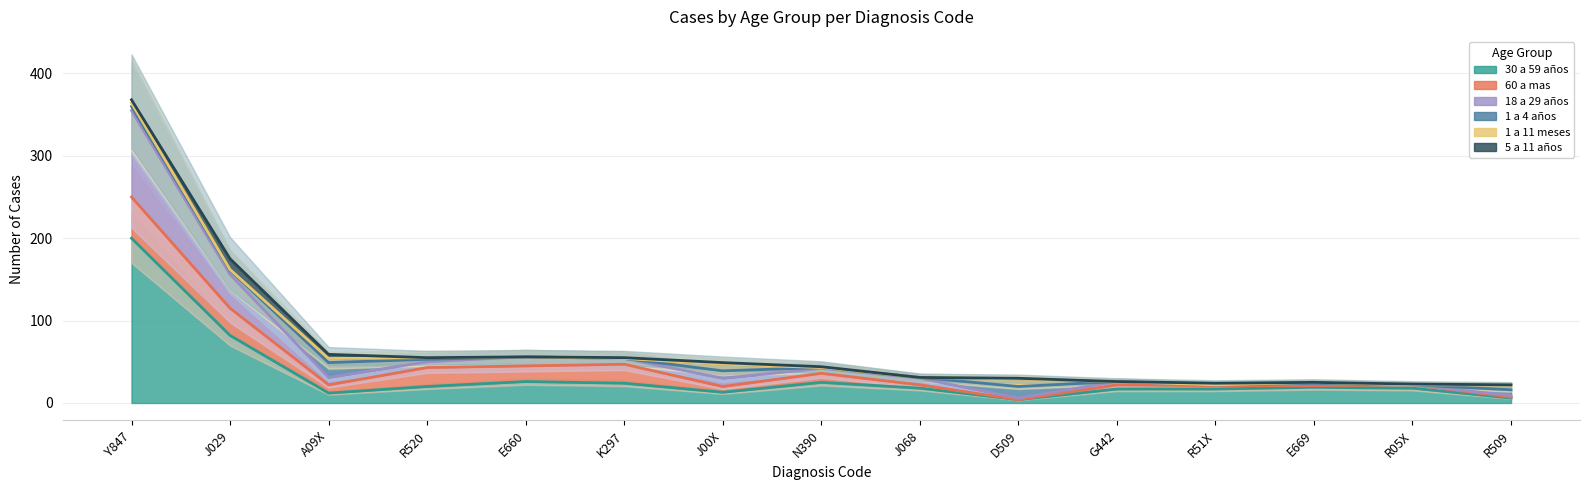

What is the maximum value shown in the chart?

200